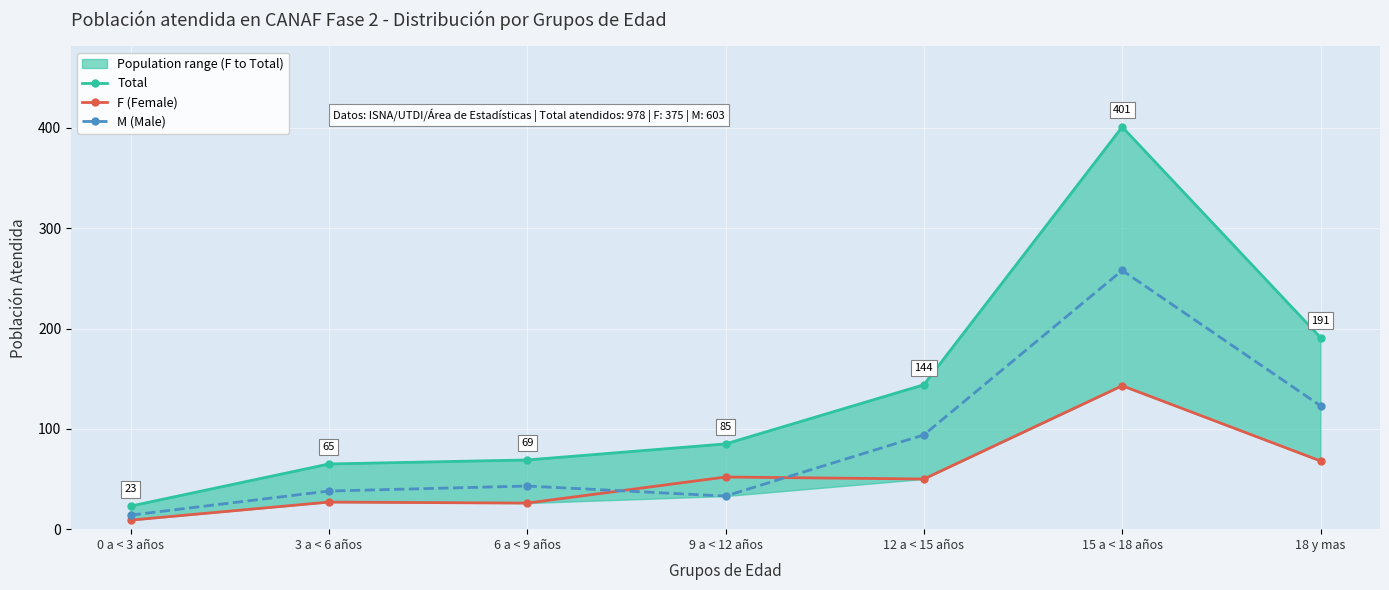

What is the total value across all series at 6 a < 9 años?

138